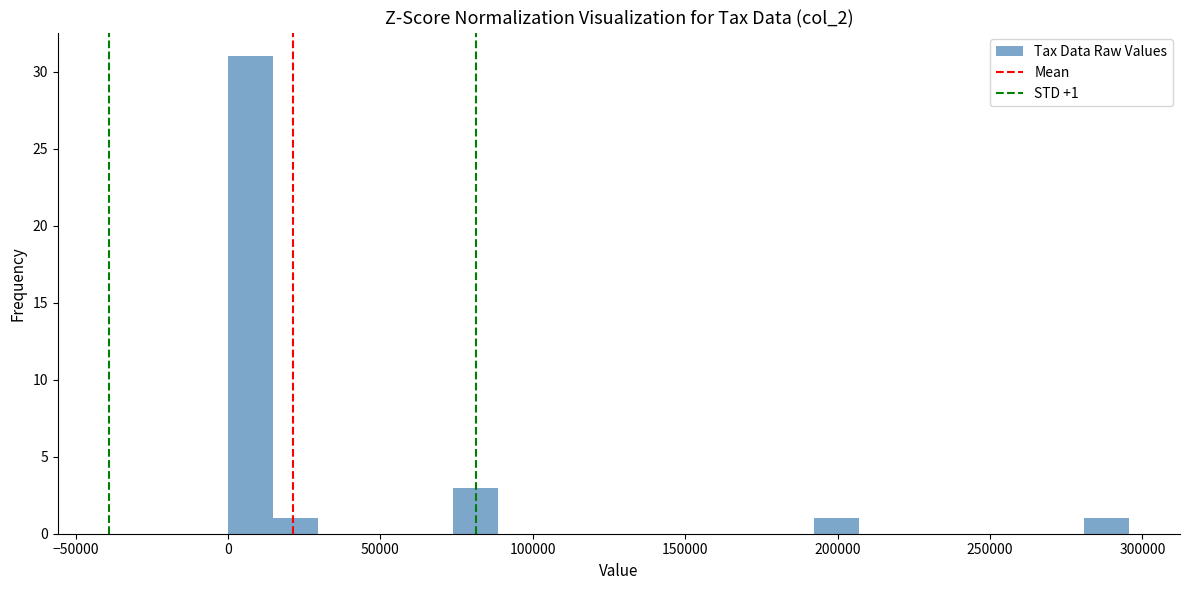

Around what value on the x-axis is the tallest bar? Give the approximate position of its centre, as read against the axis.

5000